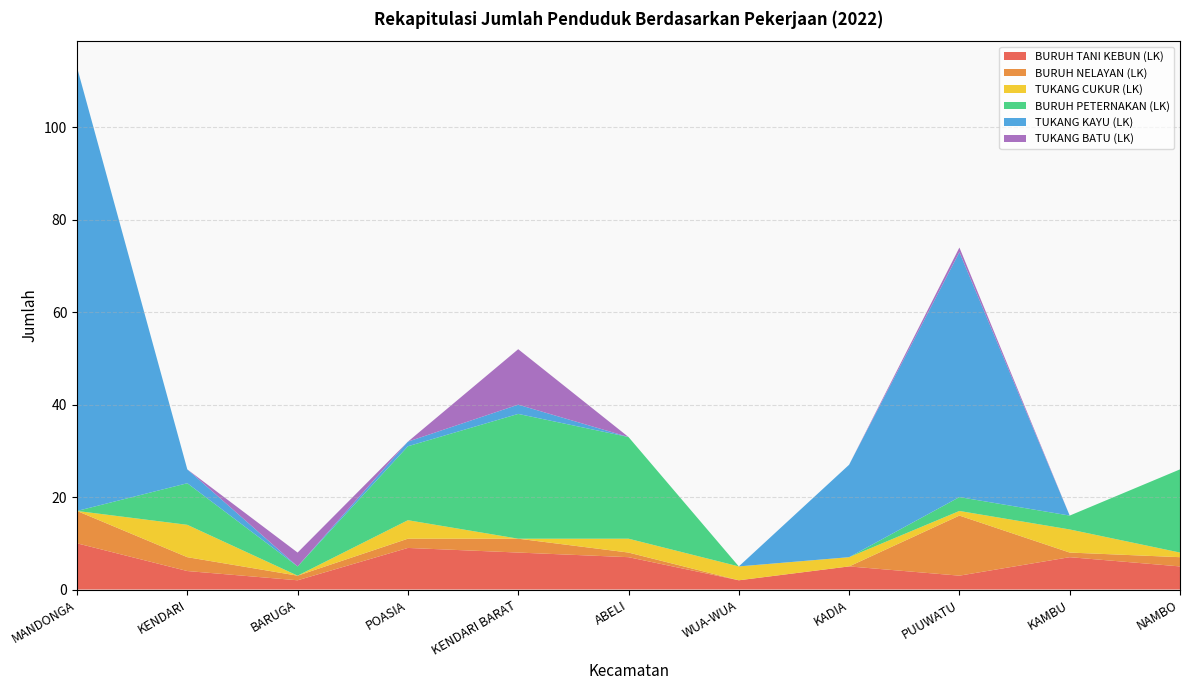

Reading right to left, what are all the values shown in this chart?

BURUH TANI KEBUN (LK): NAMBO=5	KAMBU=7	PUUWATU=3	KADIA=5	WUA-WUA=2	ABELI=7	KENDARI BARAT=8	POASIA=9	BARUGA=2	KENDARI=4	MANDONGA=10
BURUH NELAYAN (LK): NAMBO=2	KAMBU=1	PUUWATU=13	KADIA=0	WUA-WUA=0	ABELI=1	KENDARI BARAT=3	POASIA=2	BARUGA=1	KENDARI=3	MANDONGA=7
TUKANG CUKUR (LK): NAMBO=1	KAMBU=5	PUUWATU=1	KADIA=2	WUA-WUA=3	ABELI=3	KENDARI BARAT=0	POASIA=4	BARUGA=0	KENDARI=7	MANDONGA=0
BURUH PETERNAKAN (LK): NAMBO=18	KAMBU=3	PUUWATU=3	KADIA=0	WUA-WUA=0	ABELI=22	KENDARI BARAT=27	POASIA=16	BARUGA=2	KENDARI=9	MANDONGA=0
TUKANG KAYU (LK): NAMBO=0	KAMBU=0	PUUWATU=53	KADIA=20	WUA-WUA=0	ABELI=0	KENDARI BARAT=2	POASIA=1	BARUGA=0	KENDARI=3	MANDONGA=96
TUKANG BATU (LK): NAMBO=0	KAMBU=0	PUUWATU=1	KADIA=0	WUA-WUA=0	ABELI=0	KENDARI BARAT=12	POASIA=0	BARUGA=3	KENDARI=0	MANDONGA=0